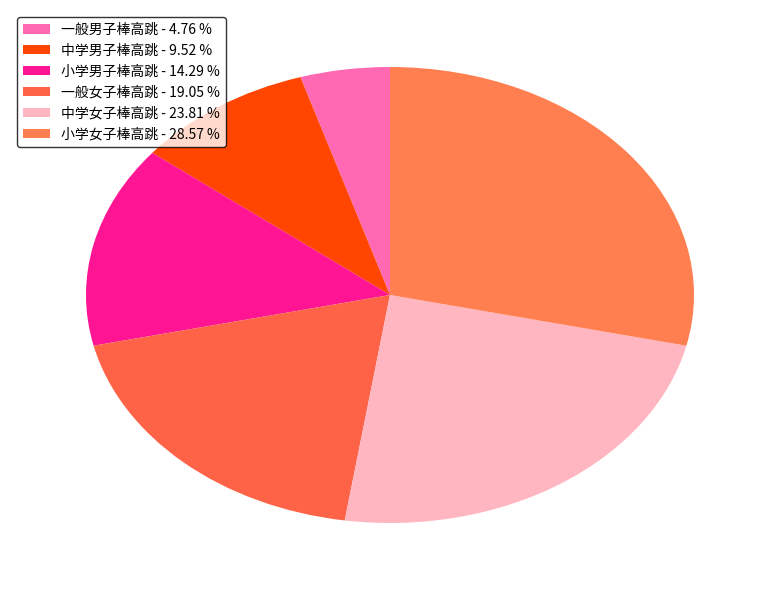

Which slice is the largest?

小学女子棒高跳